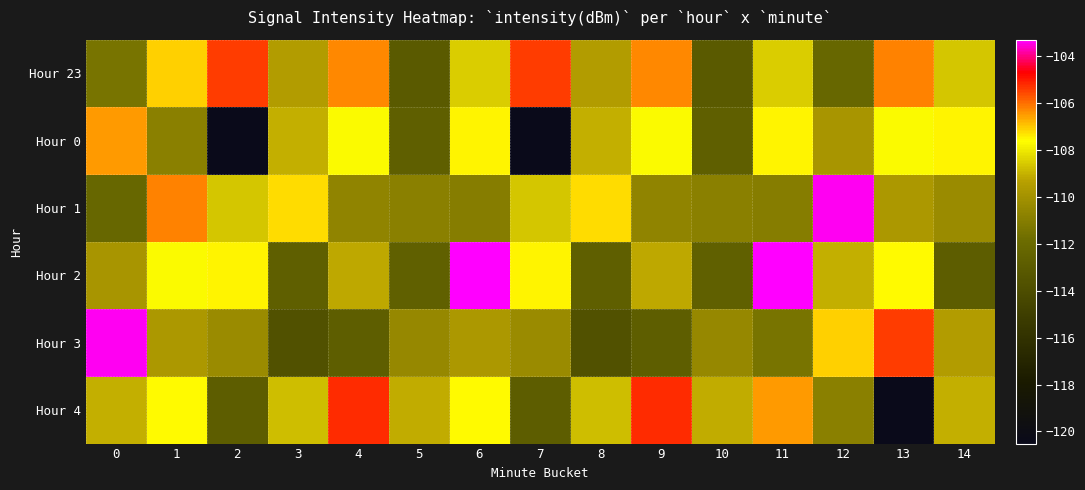

Which category has the lowest value across all series?

2